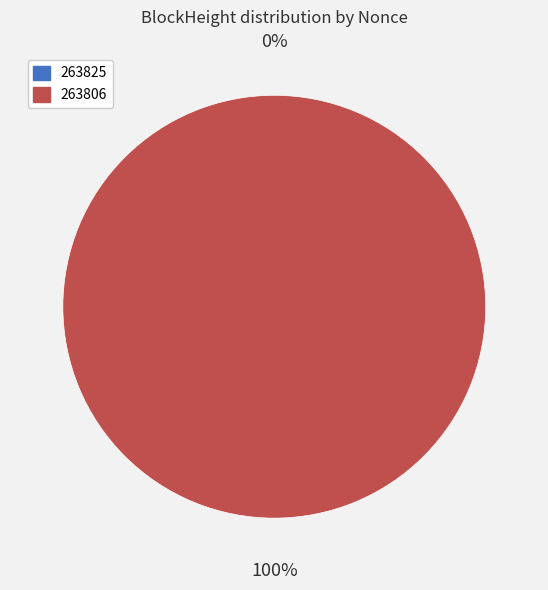

To the nearest percent, what is the average slice percentage?

50%